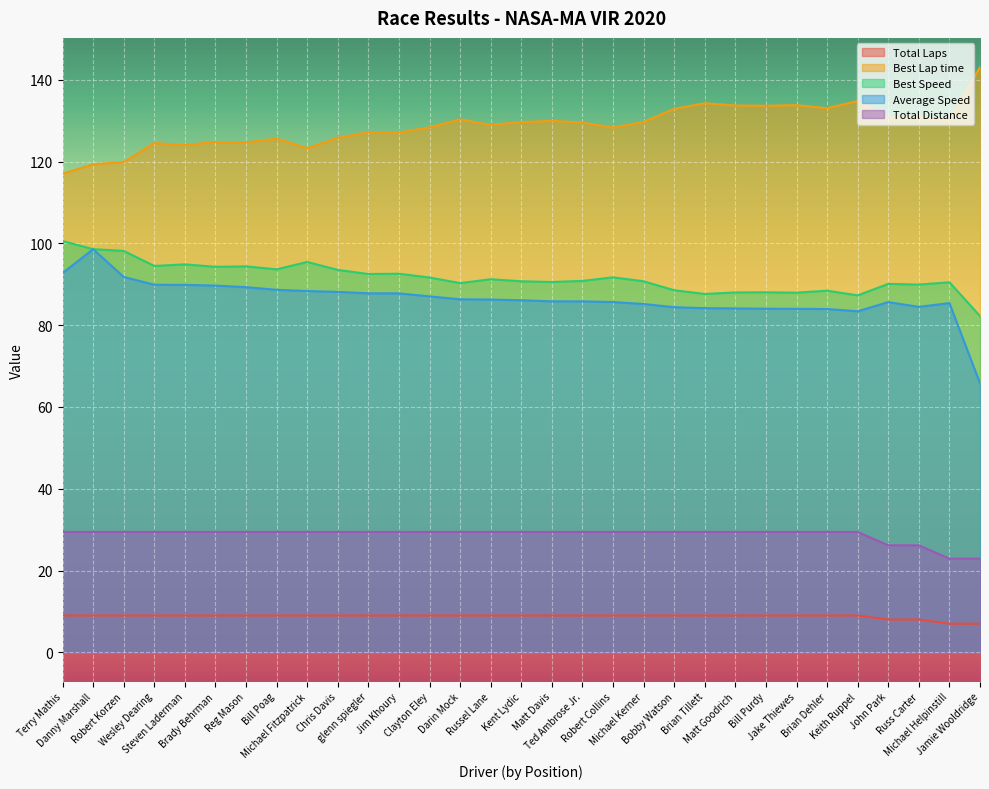

Is the value of Total Laps at Bill Poag greater than the value of Total Distance at Terry Mathis?

No